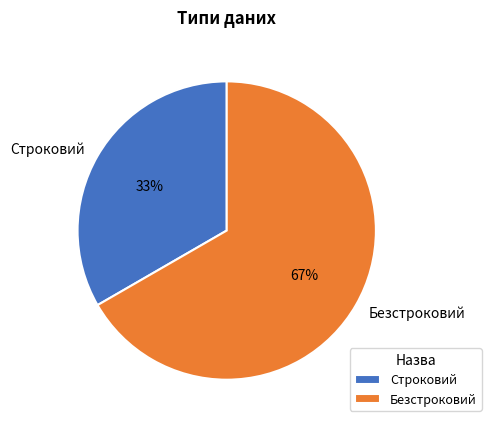

Is the sum of Строковий and Безстроковий greater than half?

Yes